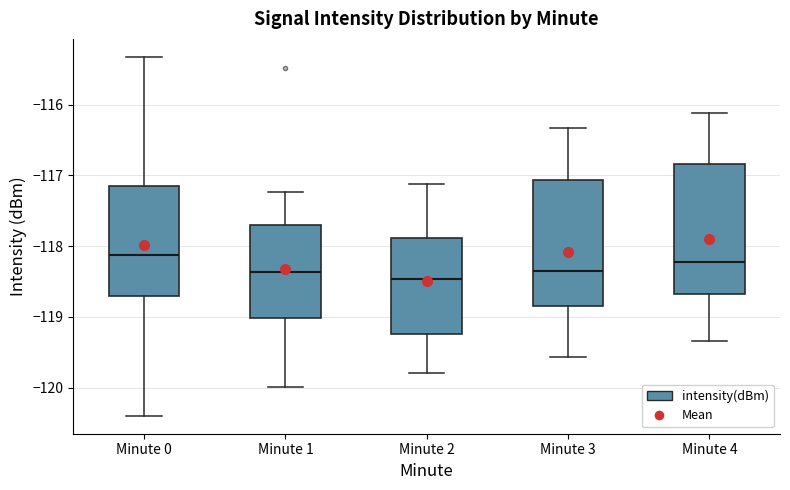

Which box's median line is the highest?

Minute 0